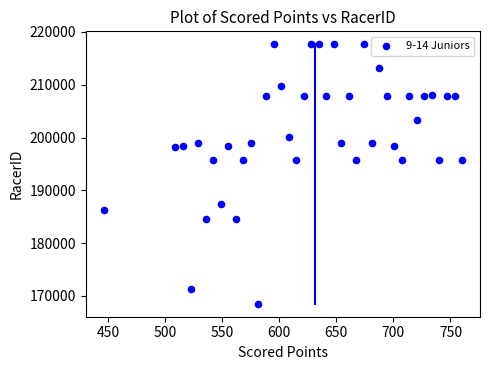

What is the range of Y values (max minus min)?

49116